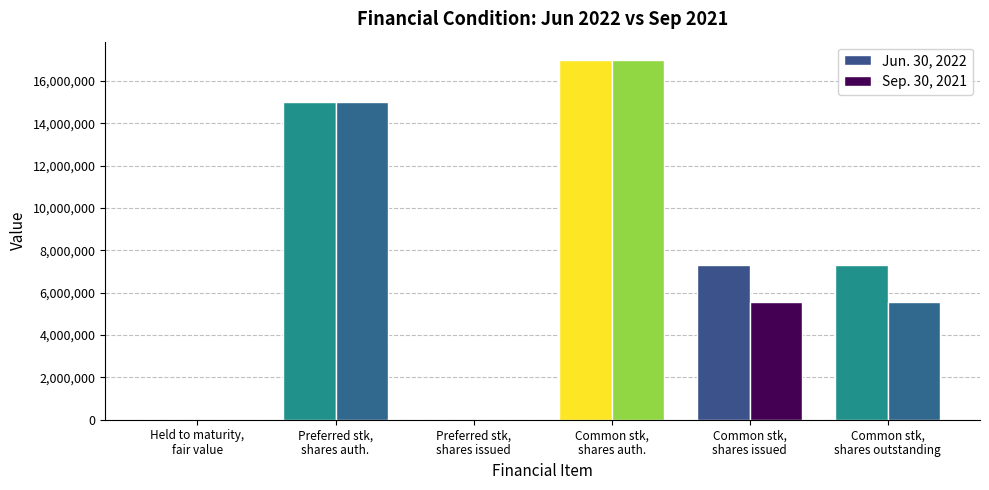

Are the bars grouped side by side (vs. stacked)?

Yes